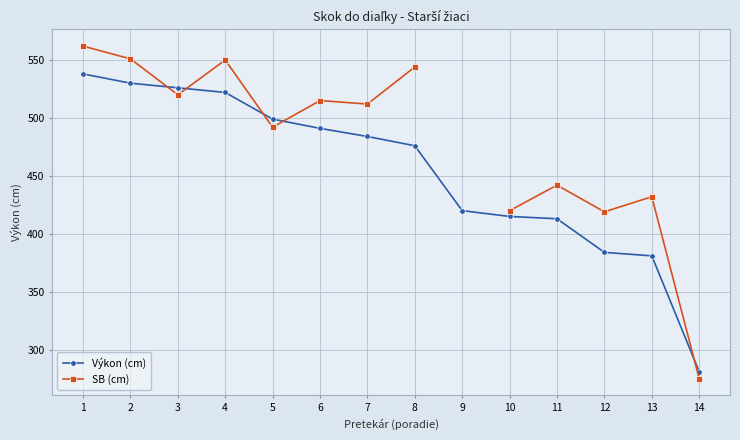

Is the value of Výkon (cm) at 5 greater than the value of SB (cm) at 4?

No